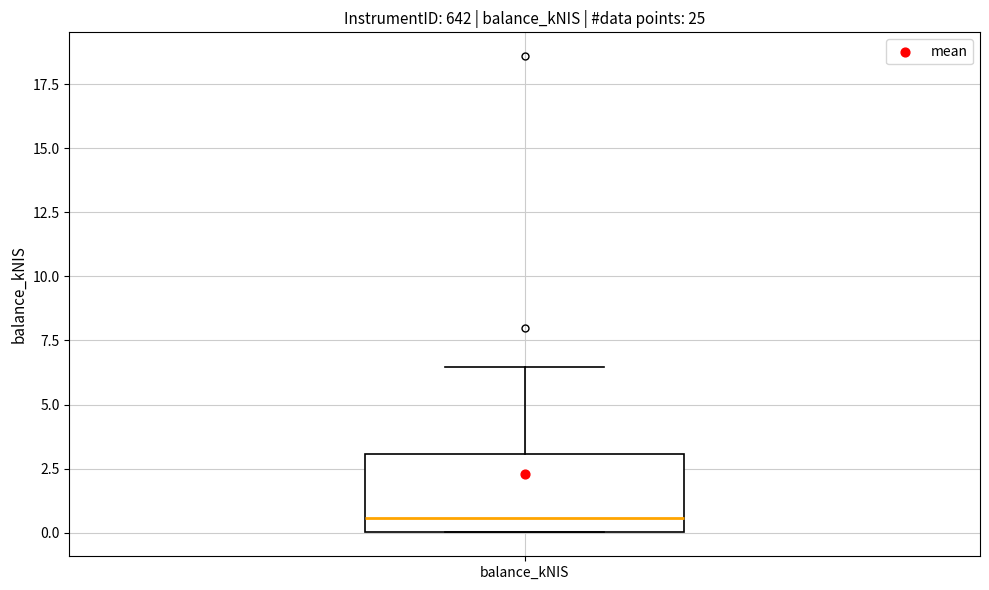

Where does the median line of the box for balance_kNIS sit on the y-axis? The values are not printed on the chart, so give them approximately, as read against the axis.

0.5